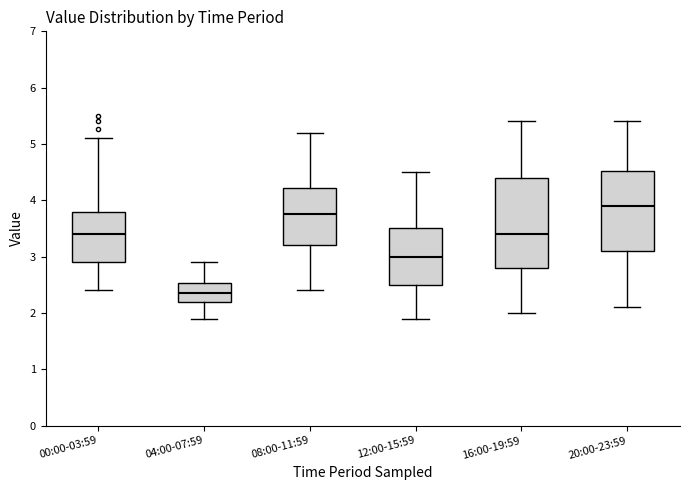

Reading left to right, read every box against the y-axis: the position of its median line, the range the box covers, and the ends of its whiskers. The values are not printed on the chart, so give them approximately, as read against the axis.

00:00-03:59: median 3.4, box 2.9 to 3.8, whiskers 2.4 to 5.1
04:00-07:59: median 2.4, box 2.2 to 2.5, whiskers 1.9 to 2.9
08:00-11:59: median 3.8, box 3.2 to 4.2, whiskers 2.4 to 5.2
12:00-15:59: median 3.0, box 2.5 to 3.5, whiskers 1.9 to 4.5
16:00-19:59: median 3.4, box 2.8 to 4.4, whiskers 2.0 to 5.4
20:00-23:59: median 3.9, box 3.1 to 4.5, whiskers 2.1 to 5.4